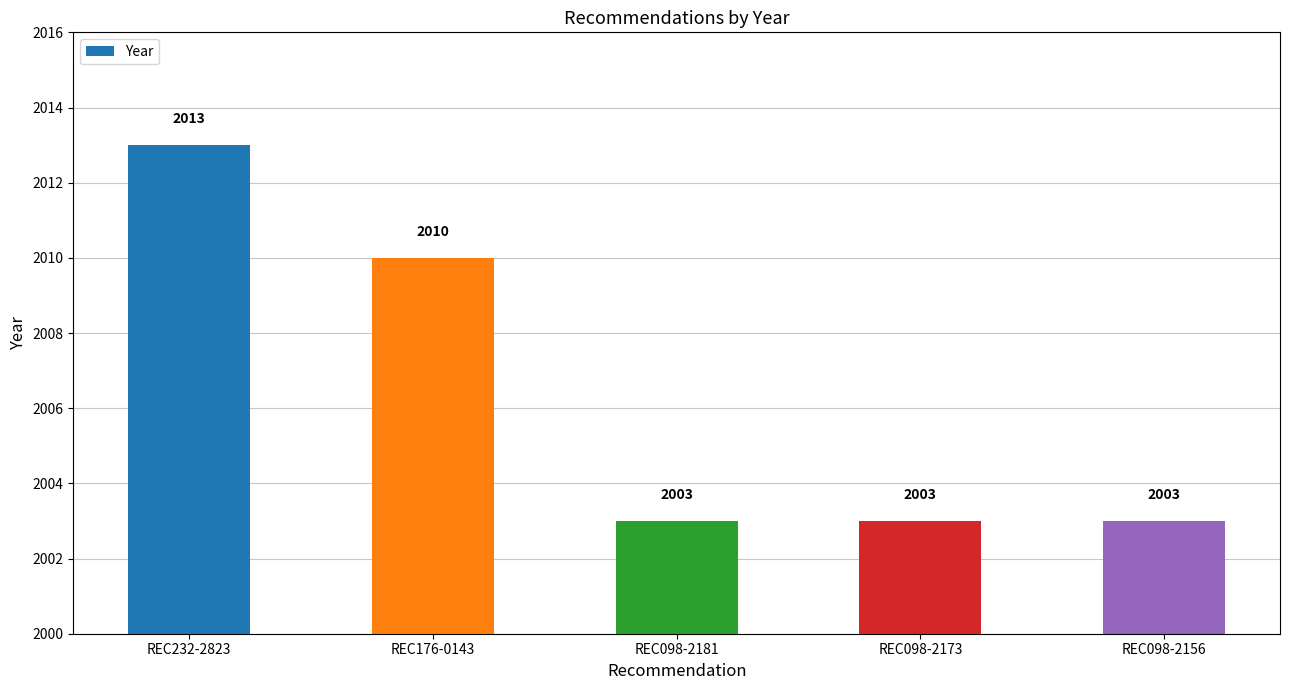

Are the bars horizontal?

No